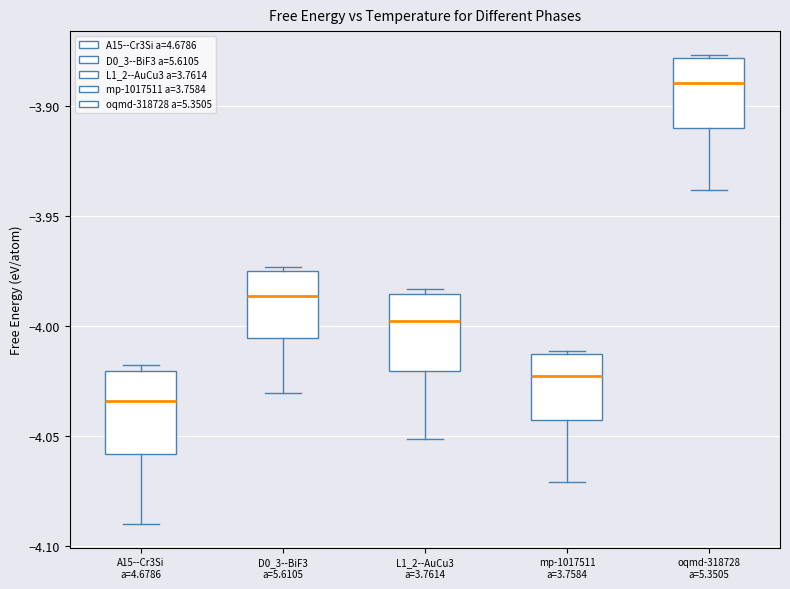

Reading left to right, transcribe this box plot: for each box, give where its median line is, the range the box spans, and where its two whiskers end, as read against the y-axis. The values are not printed on the chart, so give them approximately, as read against the axis.

A15--Cr3Si a=4.6786: median -4.035, box -4.060 to -4.020, whiskers -4.090 to -4.020 (just above the box's upper edge)
D0_3--BiF3 a=5.6105: median -3.985, box -4.005 to -3.975, whiskers -4.030 to -3.975 (just above the box's upper edge)
L1_2--AuCu3 a=3.7614: median -4.000, box -4.020 to -3.985, whiskers -4.050 to -3.985 (just above the box's upper edge)
mp-1017511 a=3.7584: median -4.025, box -4.045 to -4.015, whiskers -4.070 to -4.010
oqmd-318728 a=5.3505: median -3.890, box -3.910 to -3.880, whiskers -3.940 to -3.875